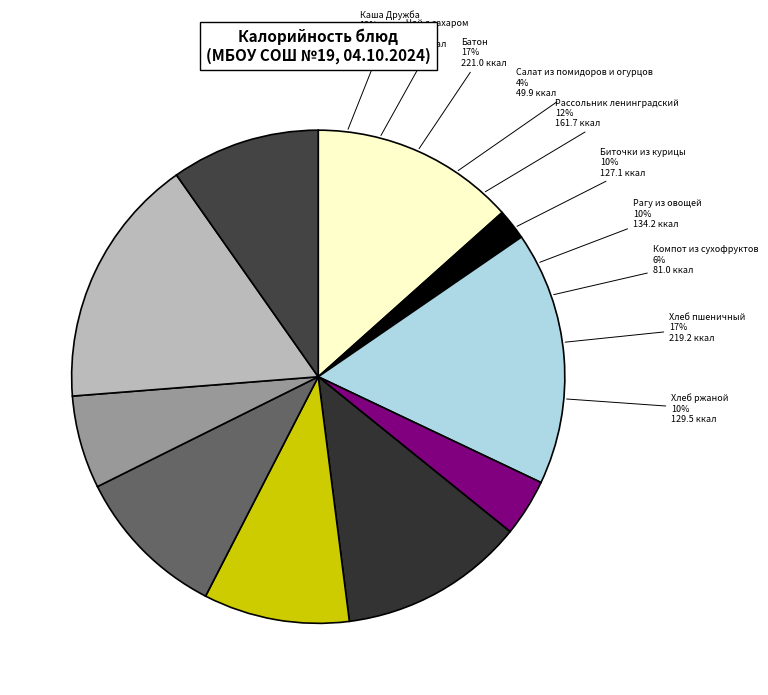

How many segments does this pie chart have?

10